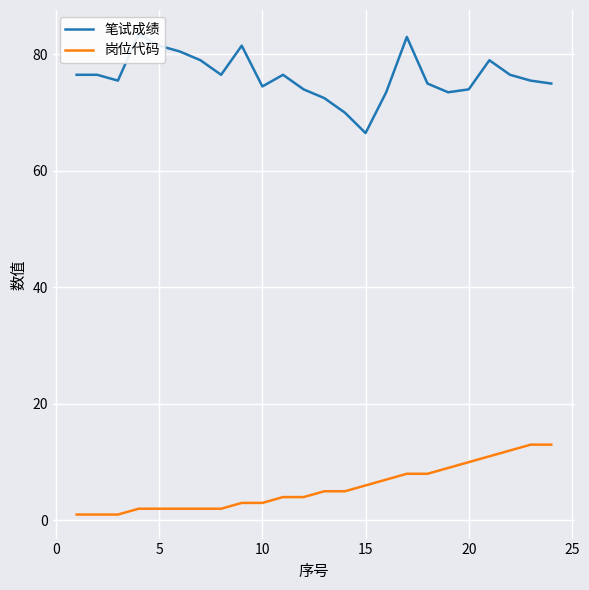

What is the highest value of the 岗位代码 series?

13